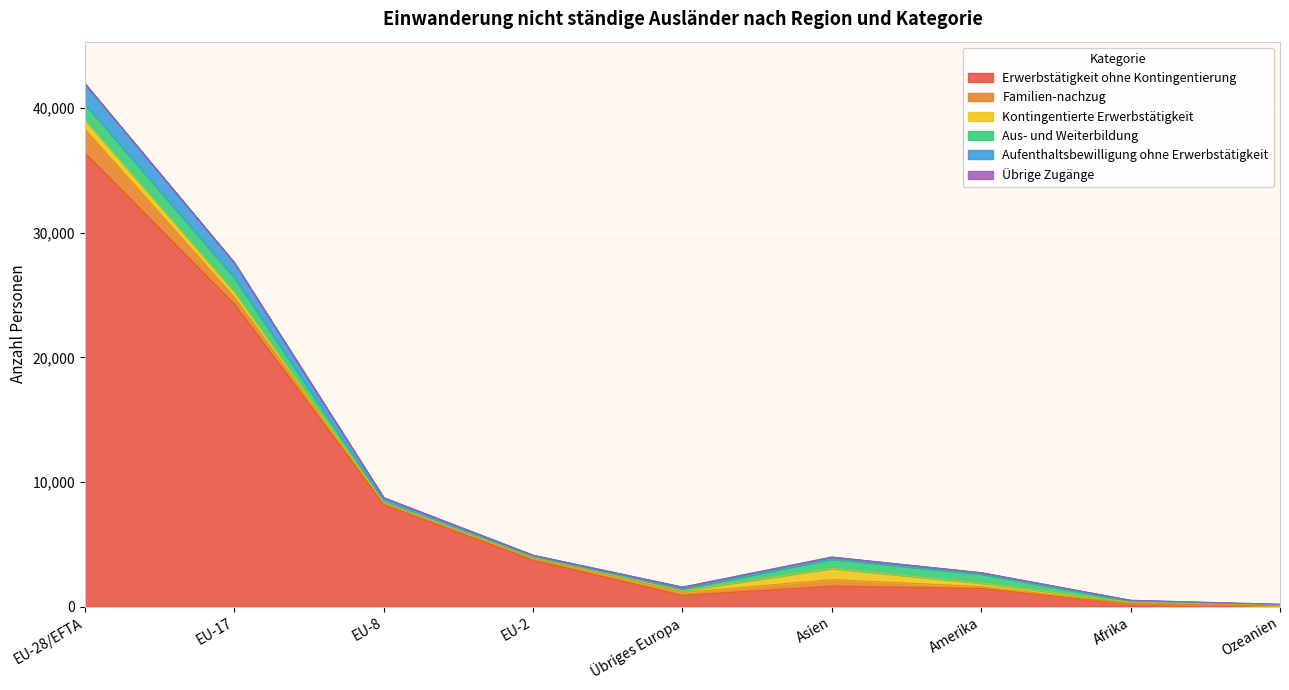

Where is the first local maximum for Kontingentierte Erwerbstätigkeit?

Asien